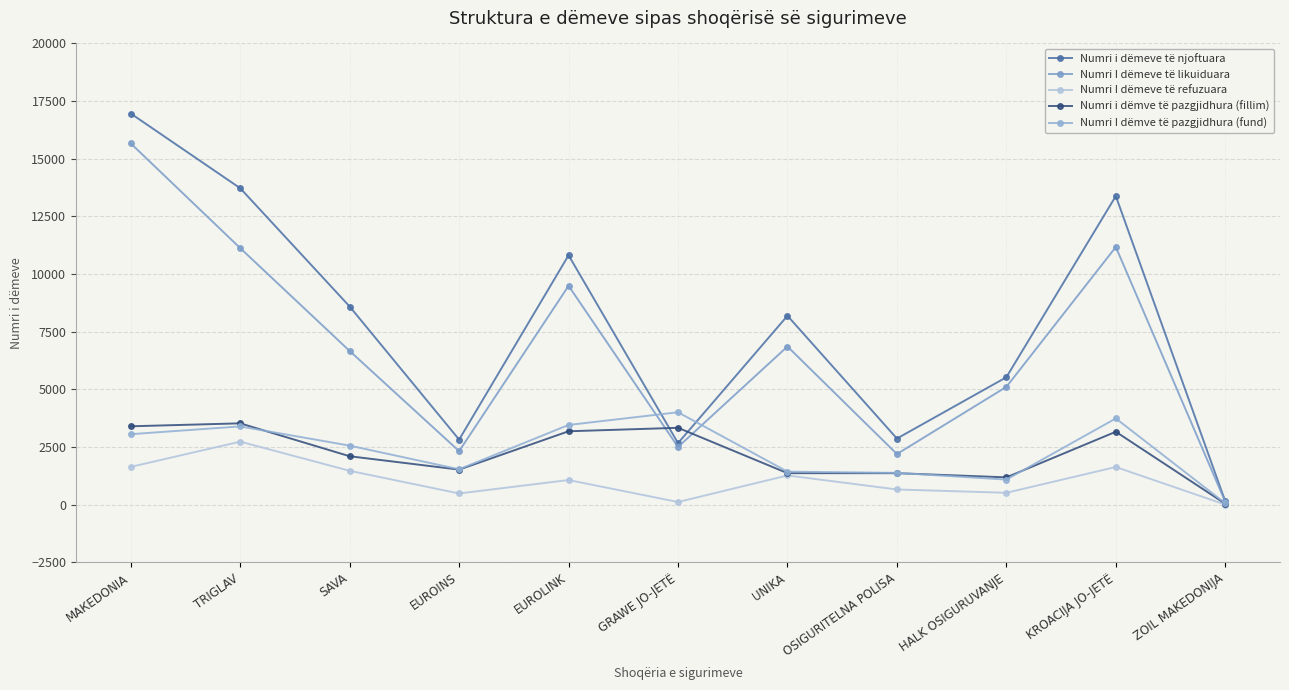

True or false: Numri I dëmeve të likuiduara and Numri i dëmeve të njoftuara intersect in this chart.

False